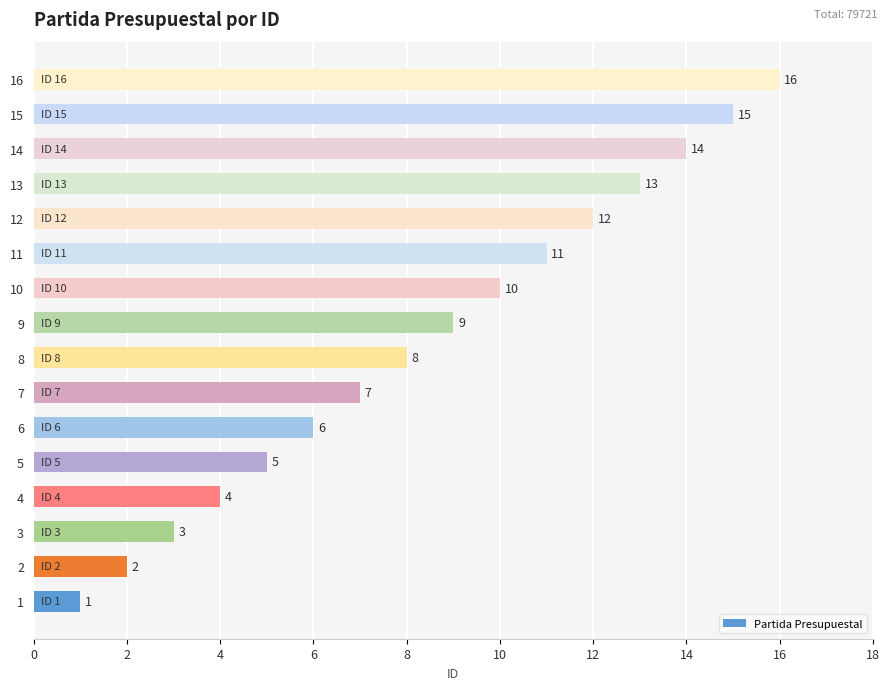

The chart shows a value of 1 at 4. True or false?

False